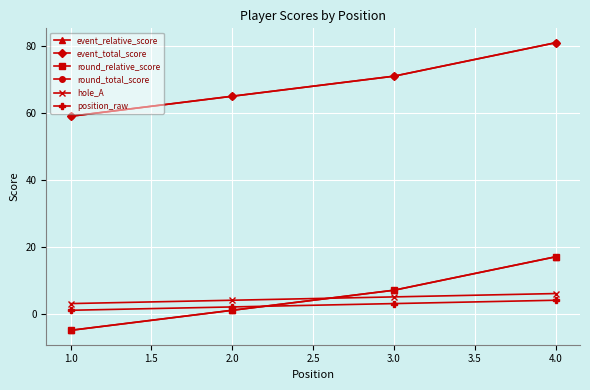

Does the chart have visible grid lines?

Yes